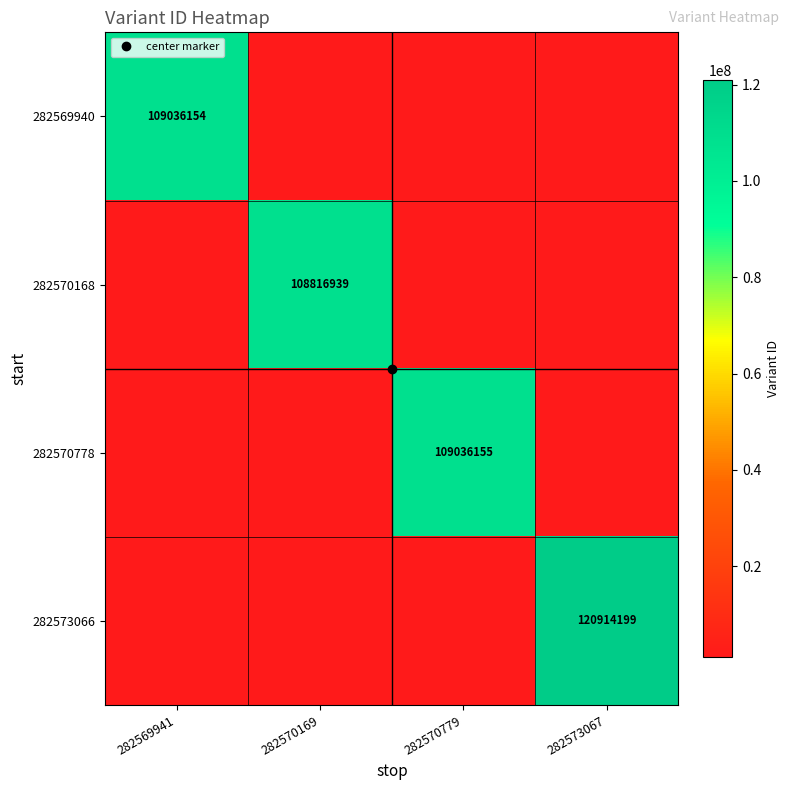

Between 282569941 and 282570169, which series saw the biggest shift?

282569940